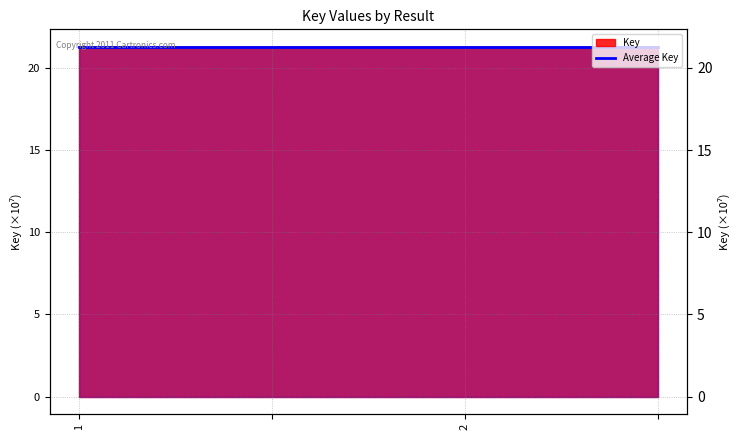

Where is the data nearest to the value 21?

1